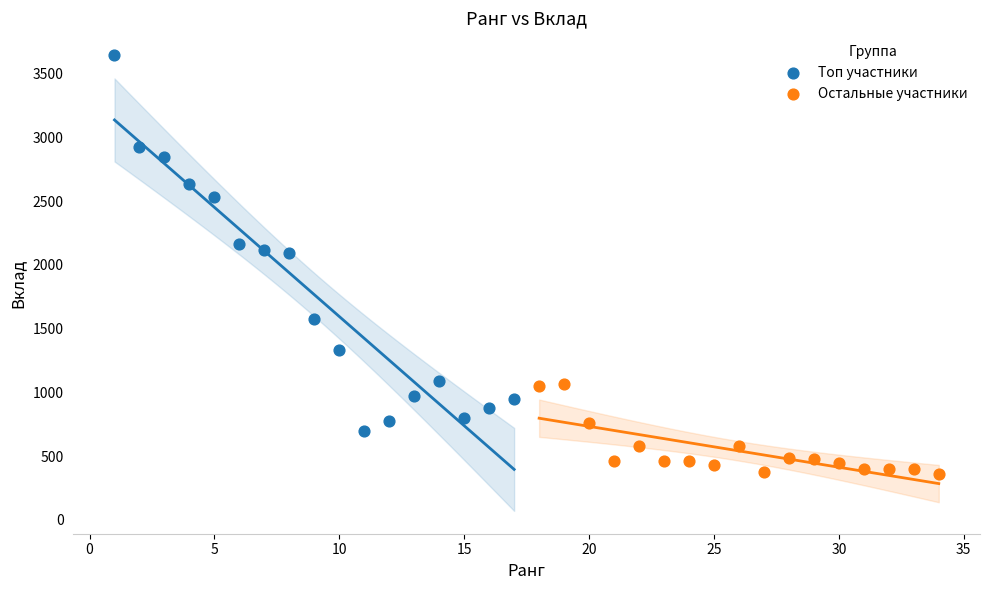

Which series has the widest spread of Y values?

Топ участники